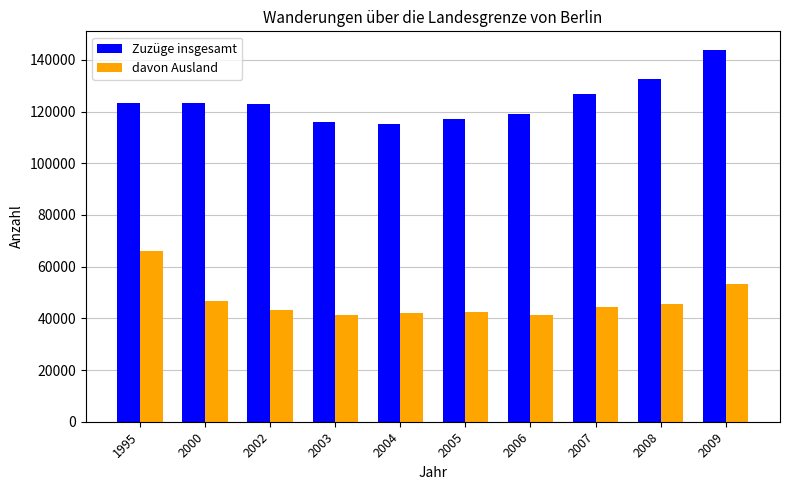

At which category is the sum across all series the highest?

2009